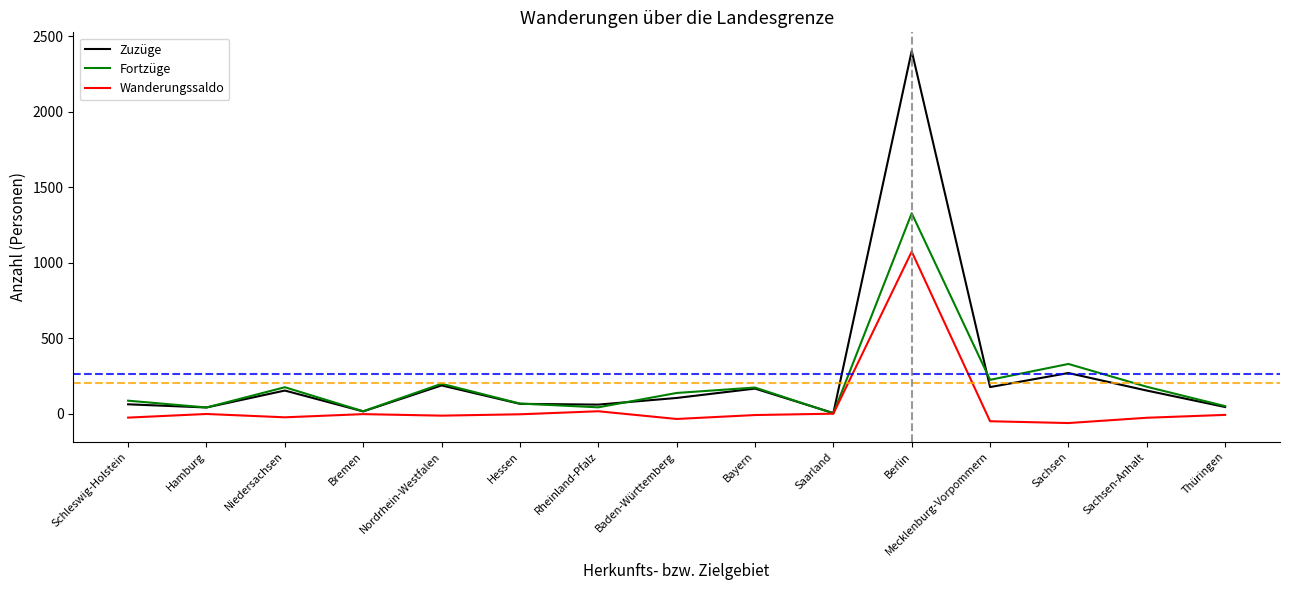

Which series has the largest range (max minus min)?

Zuzüge